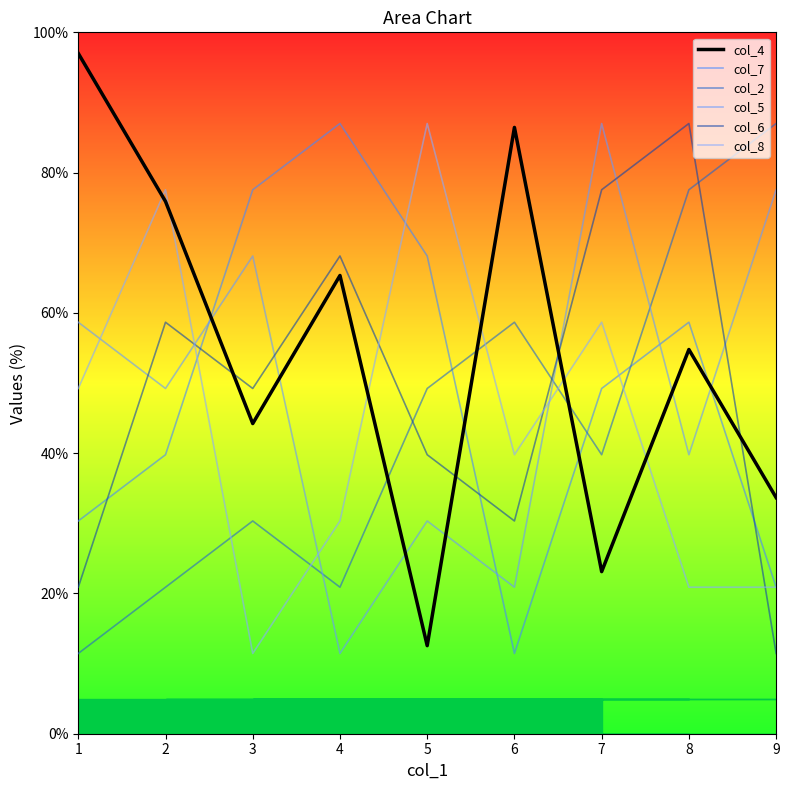

List the labels in order of col_7 value, largest first.

4, 3, 5, 8, 7, 2, 1, 9, 6